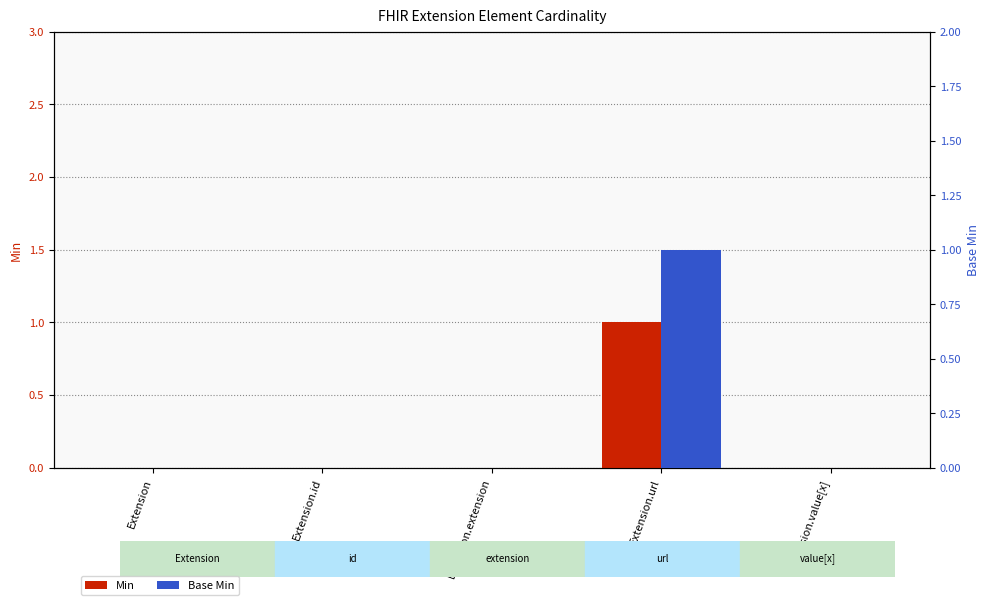

What is the label of the 5th bar from the right?

Extension